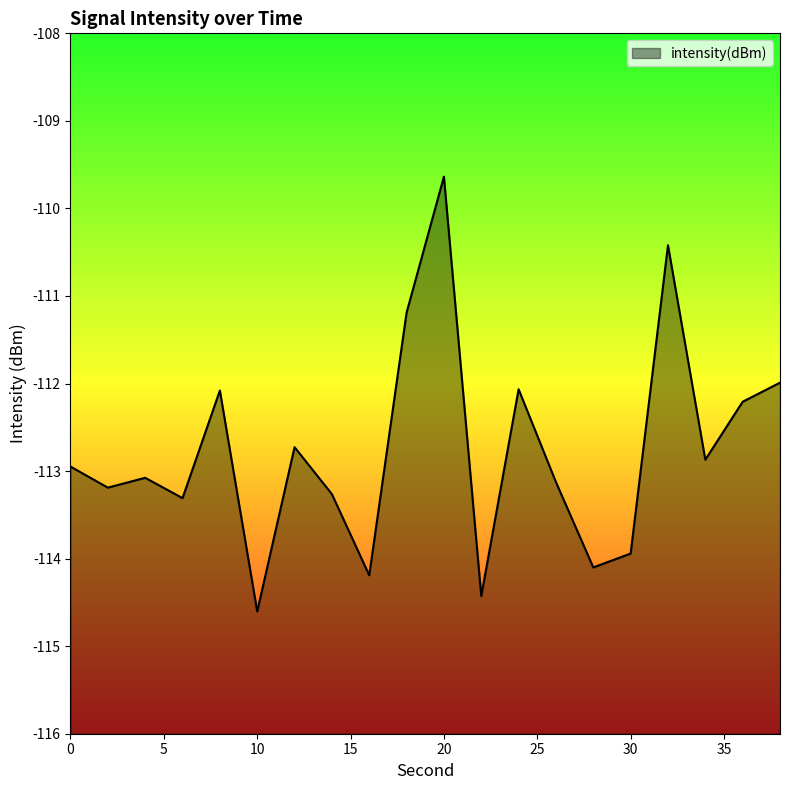

Rank the categories by value from lowest to highest.

10, 22, 16, 28, 30, 6, 14, 2, 26, 4, 0, 34, 12, 36, 8, 24, 38, 18, 32, 20